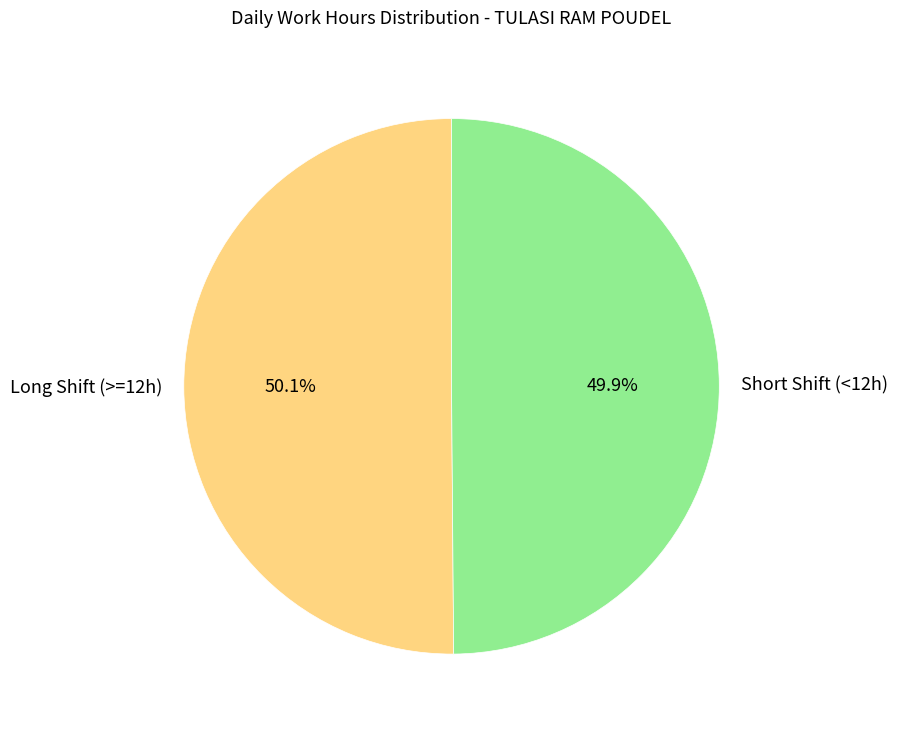

Is there any slice that represents more than half of the pie?

Yes